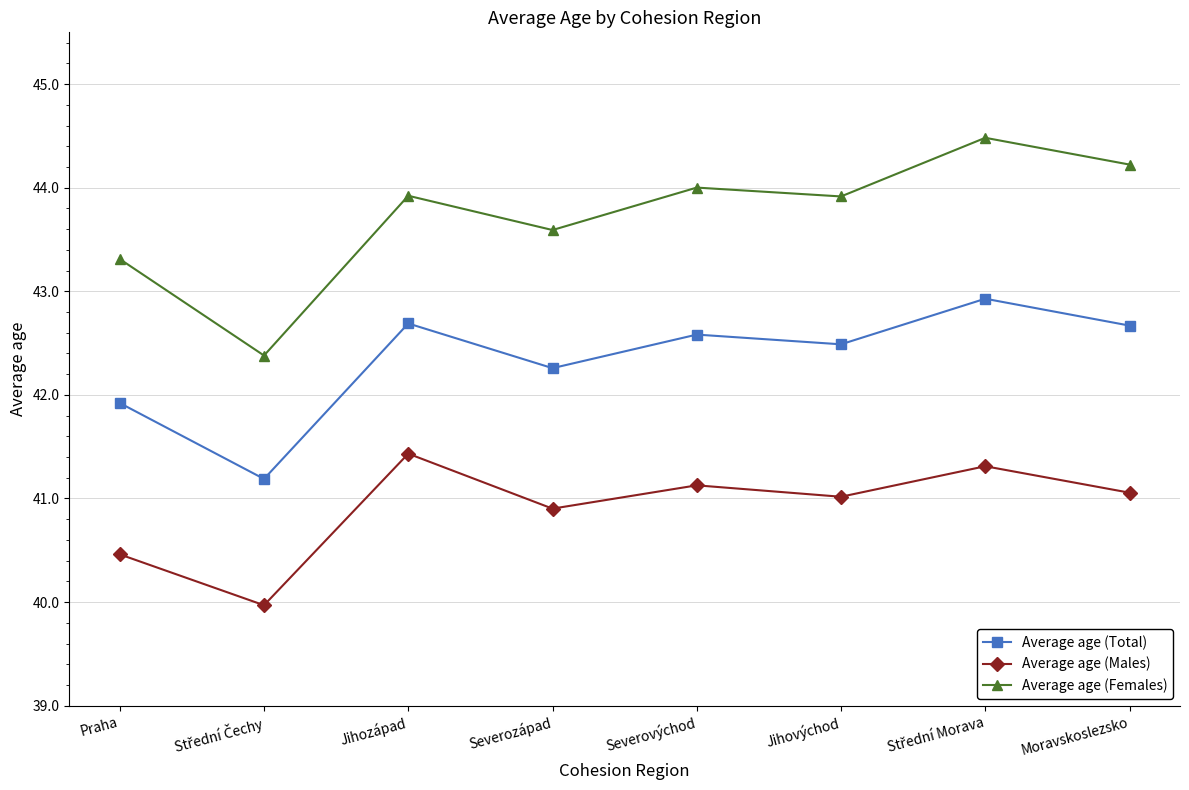

How many categories are shown in the chart?

8